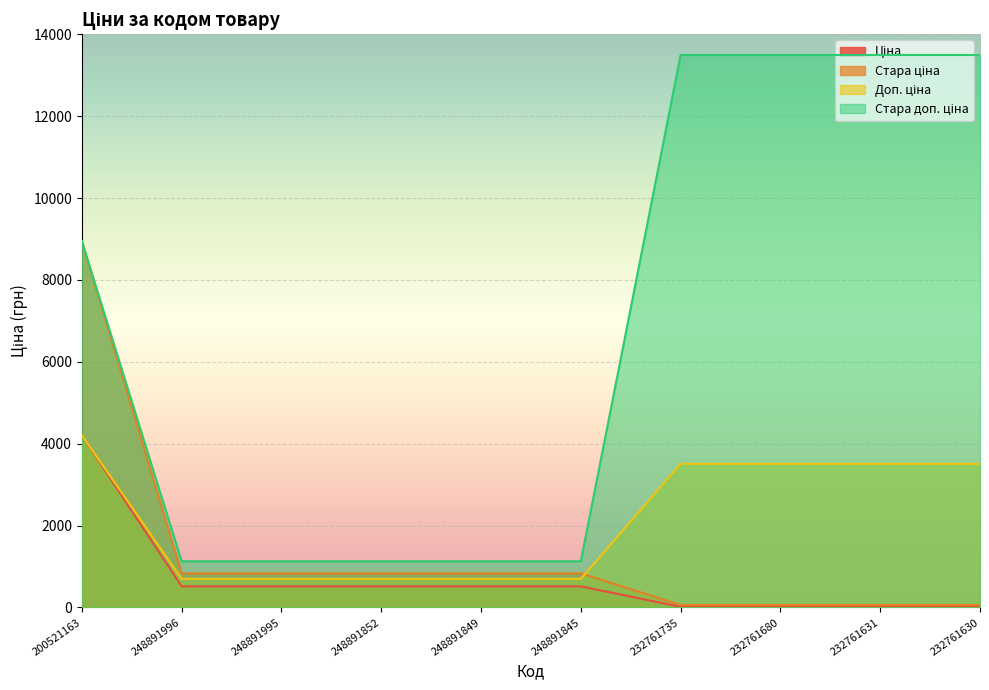

Which has a higher value, 248891849 or 248891996?

248891849